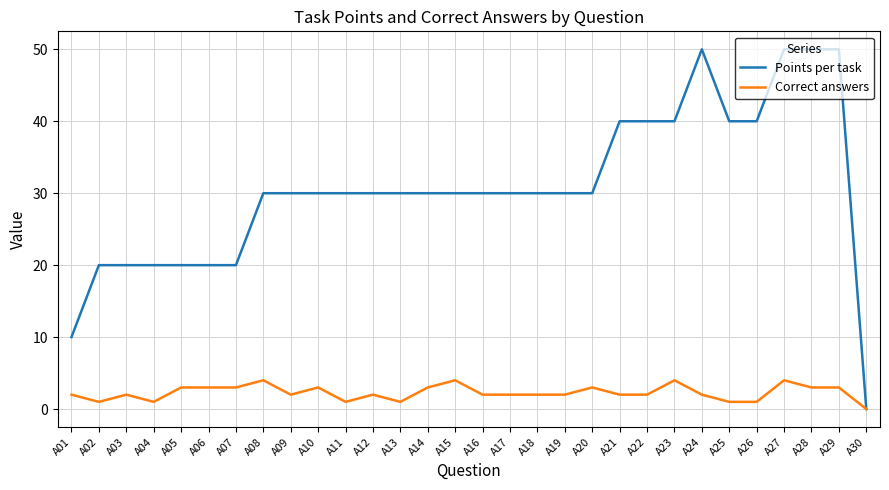

At which label does Points per task reach its minimum?

A30